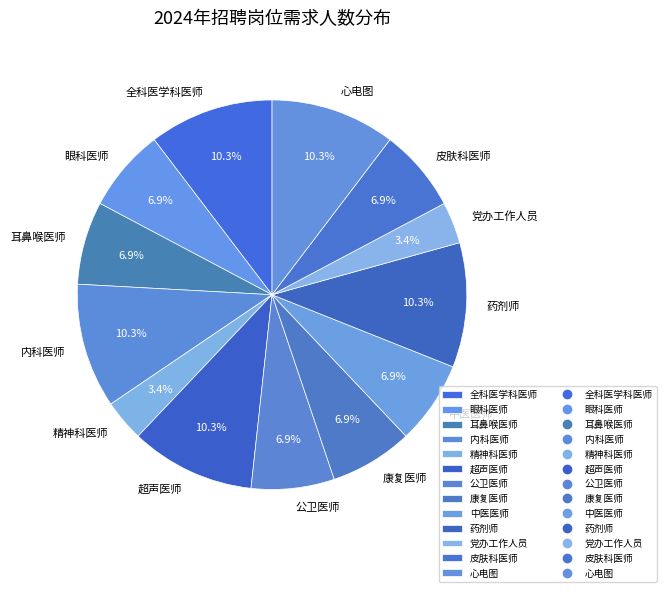

True or false: 公卫医师 accounts for 7% of the total.

True